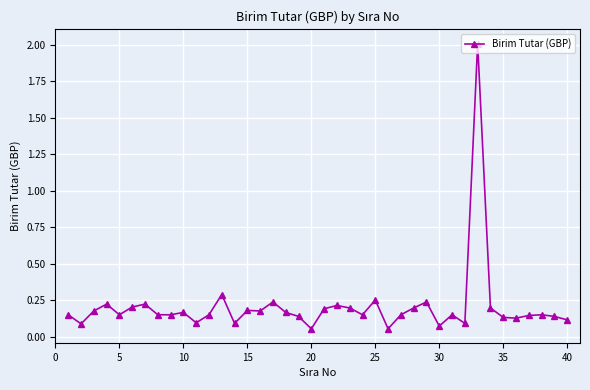

True or false: there are more than 2 points higher than both neighbors.

True